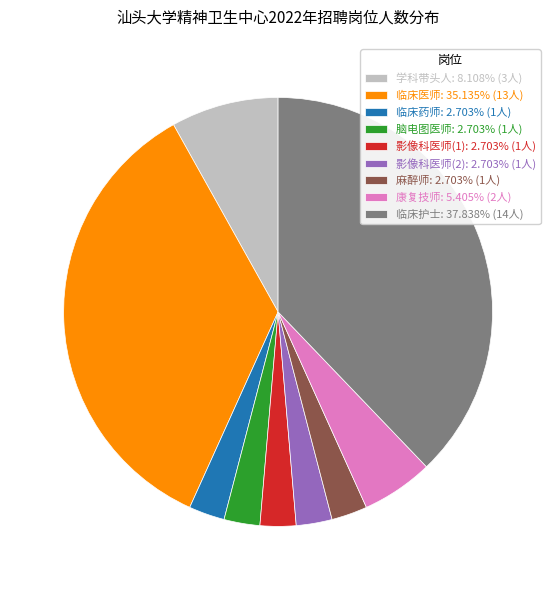

Does 临床药师 represent more than half of the total?

No